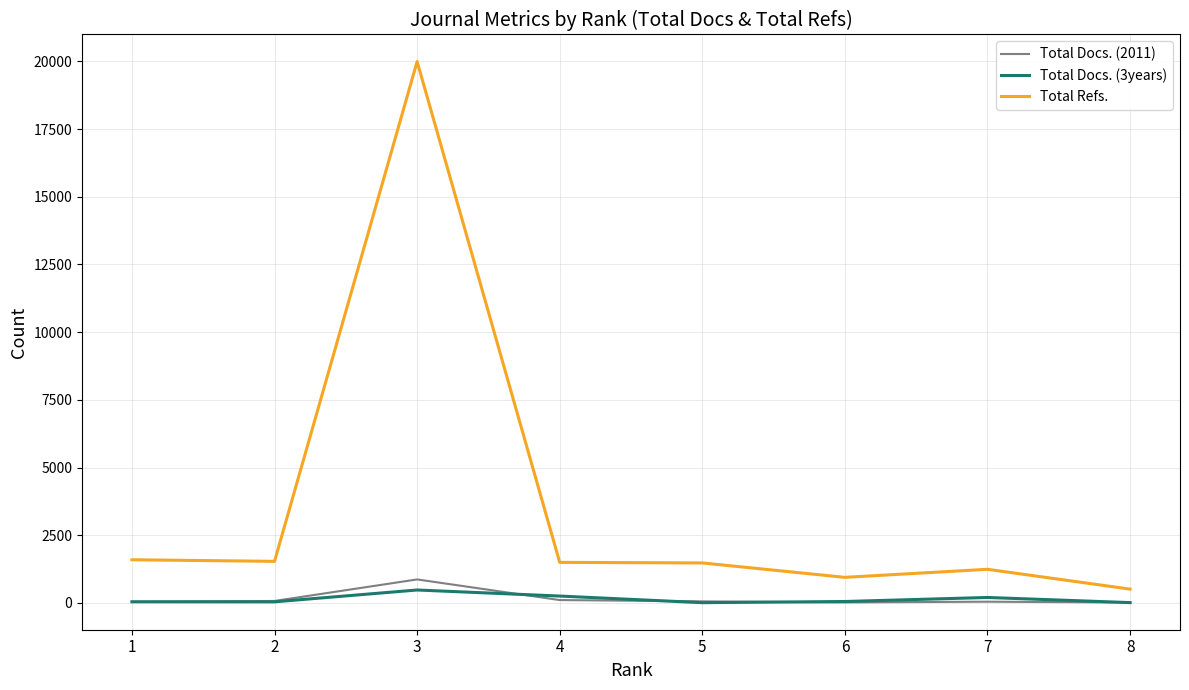

How many lines are shown in the chart?

3